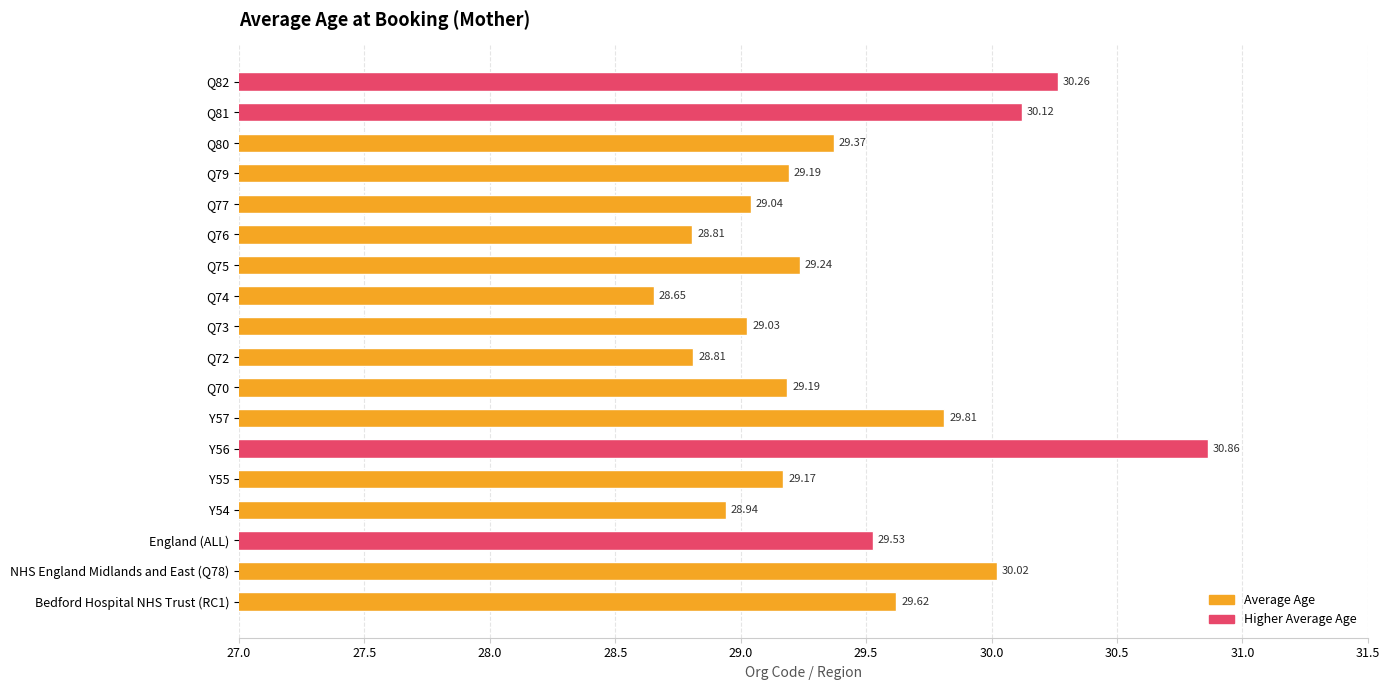

Between Q73 and Bedford Hospital NHS Trust (RC1), which is larger?

Bedford Hospital NHS Trust (RC1)